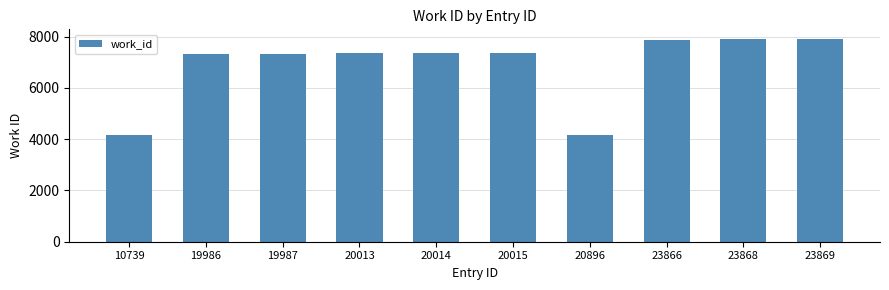

Does the chart contain stacked bars?

No